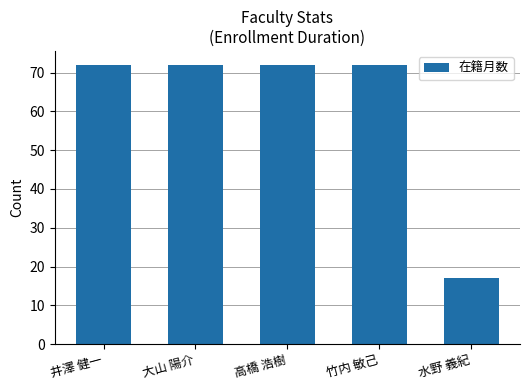

Reading right to left, transcribe all the data shown in this chart.

17	72	72	72	72